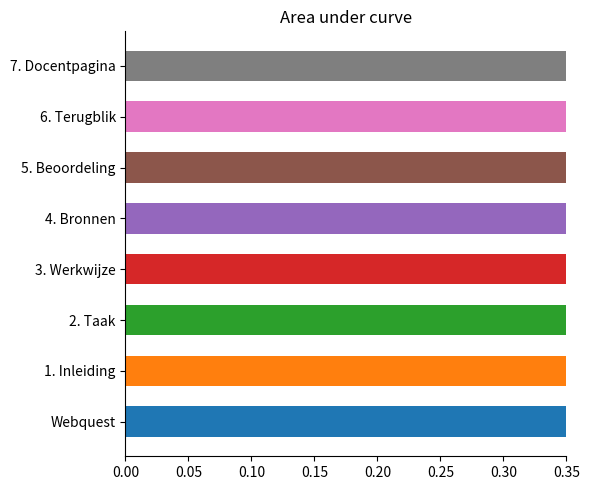

Is it true that the value at 7. Docentpagina is 0.5?

False